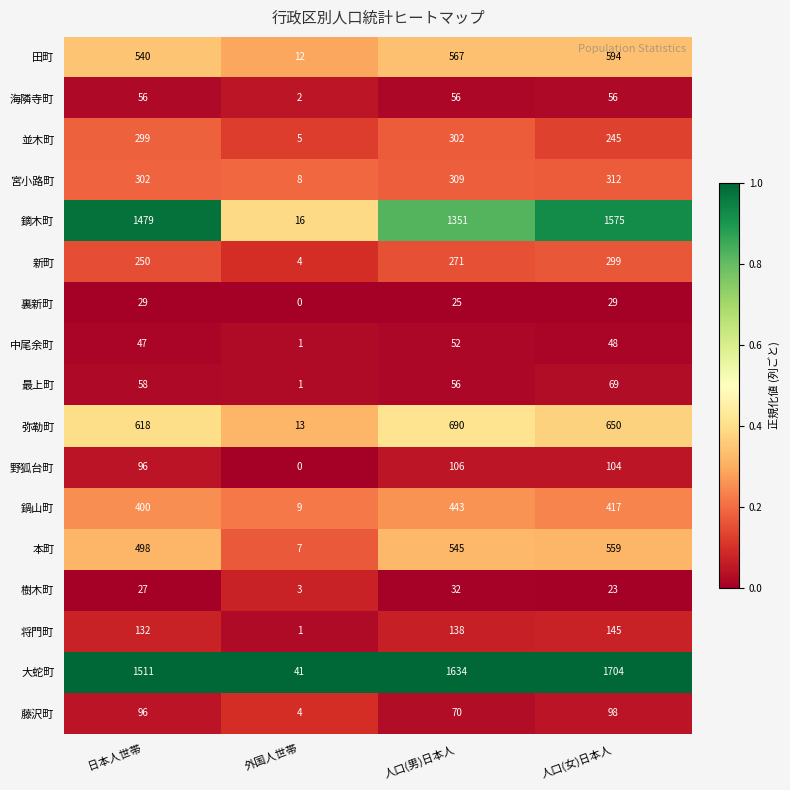

The 海隣寺町 series shows 1 at 外国人世帯. True or false?

False